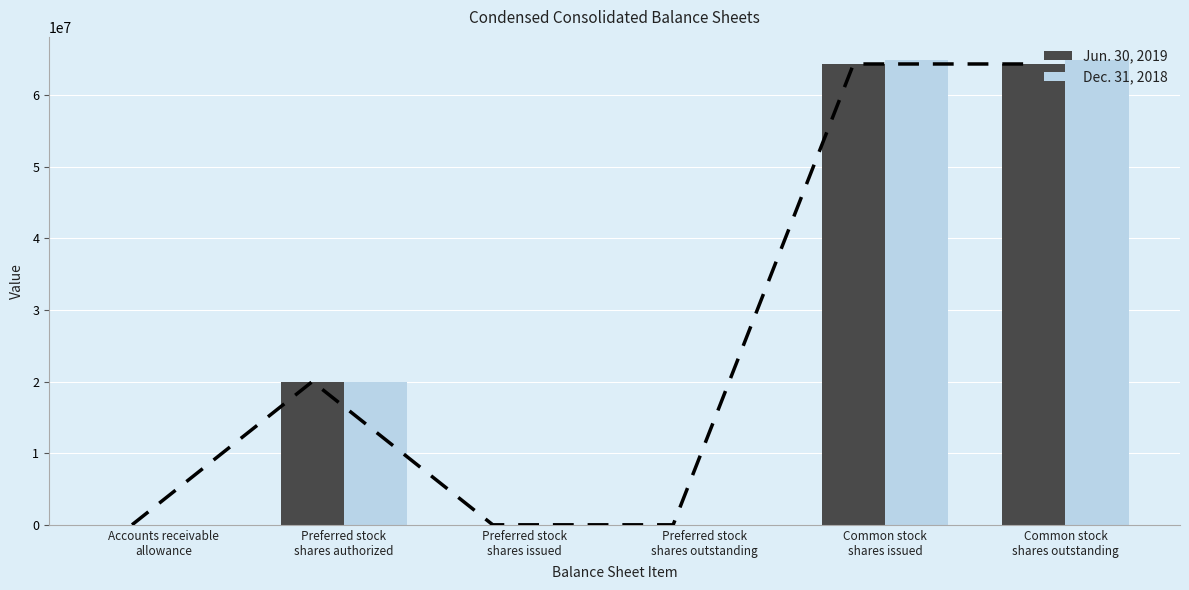

What is the sum of all Jun. 30, 2019 values?

148645812